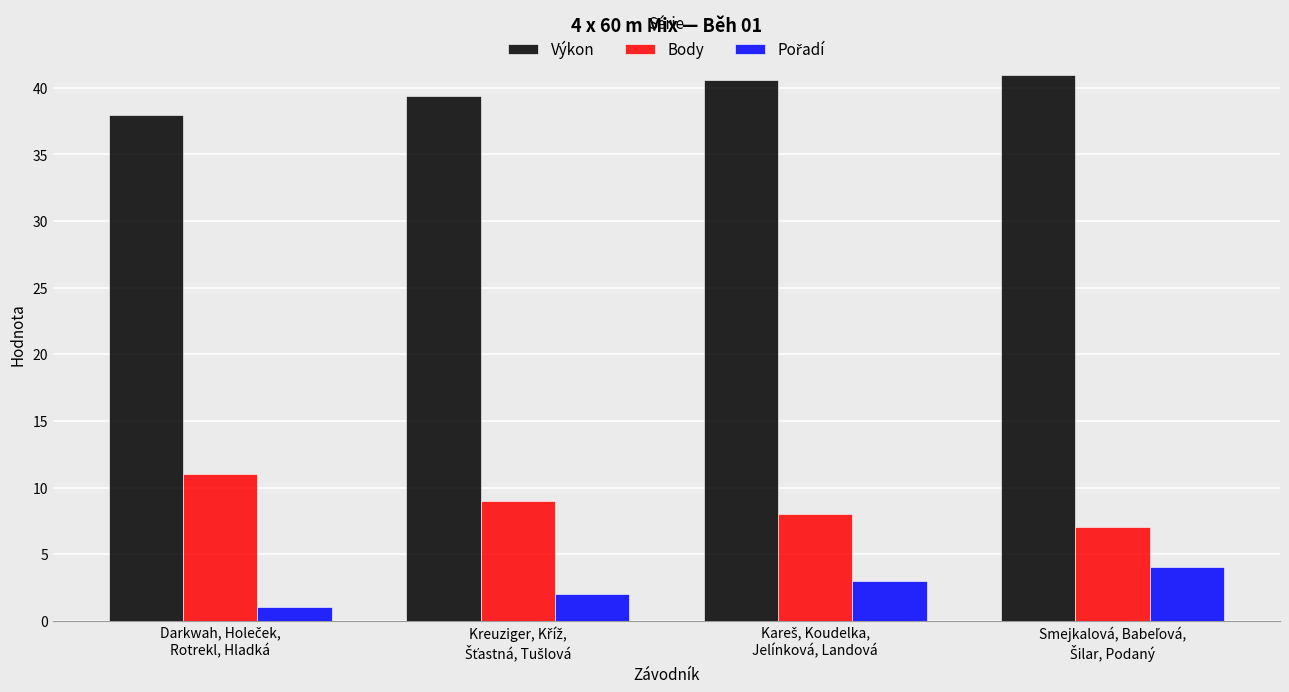

Which series has the largest total across all categories?

Výkon